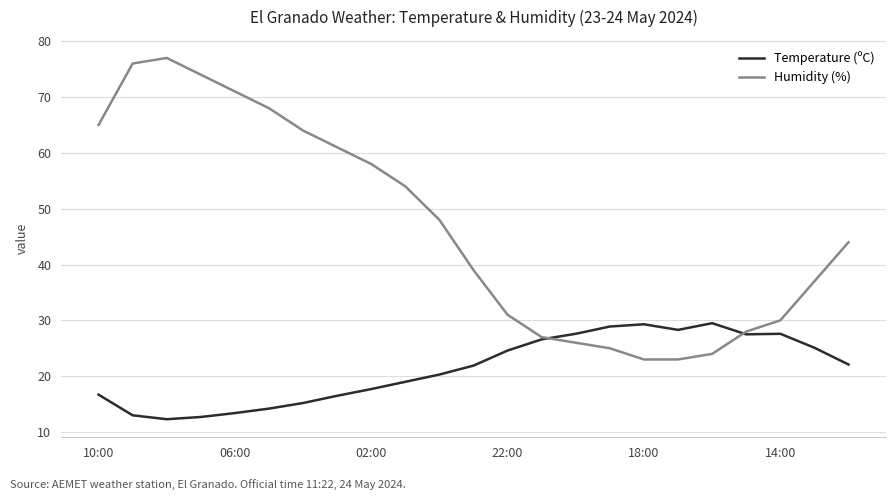

List the series in order of their overall mean, lowest first.

Temperature (ºC), Humidity (%)